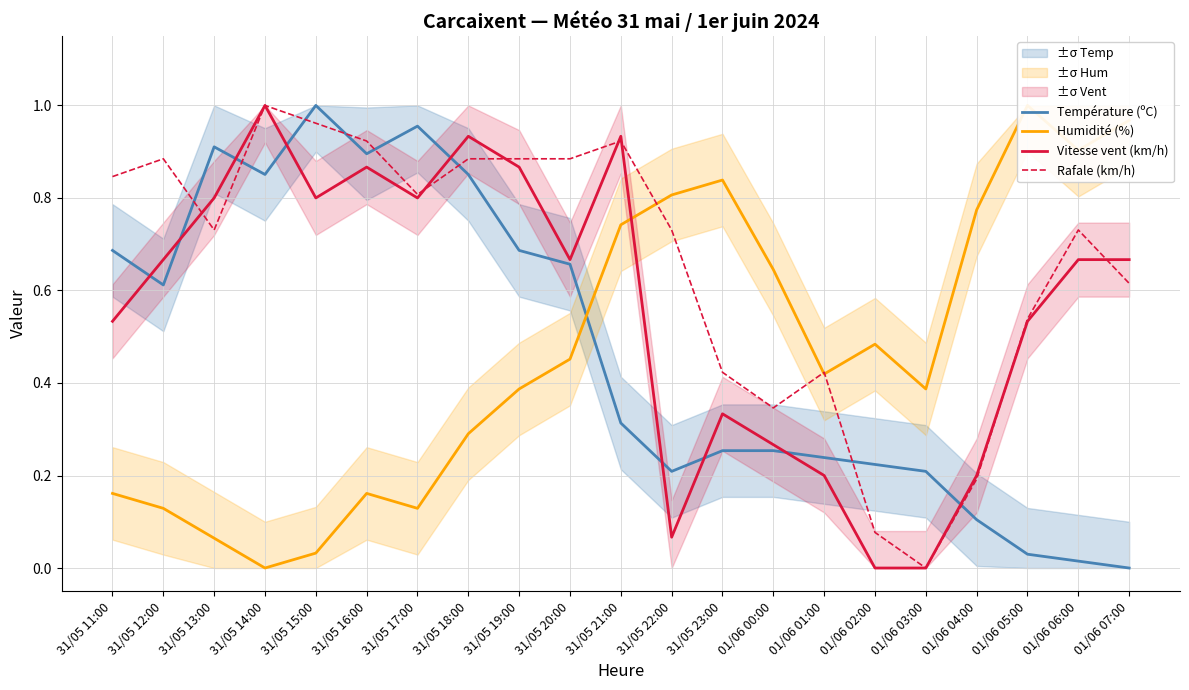

Rank the categories by Température (ºC) value from highest to lowest.

31/05 15:00, 31/05 17:00, 31/05 13:00, 31/05 16:00, 31/05 14:00, 31/05 18:00, 31/05 11:00, 31/05 19:00, 31/05 20:00, 31/05 12:00, 31/05 21:00, 31/05 23:00, 01/06 00:00, 01/06 01:00, 01/06 02:00, 31/05 22:00, 01/06 03:00, 01/06 04:00, 01/06 05:00, 01/06 06:00, 01/06 07:00